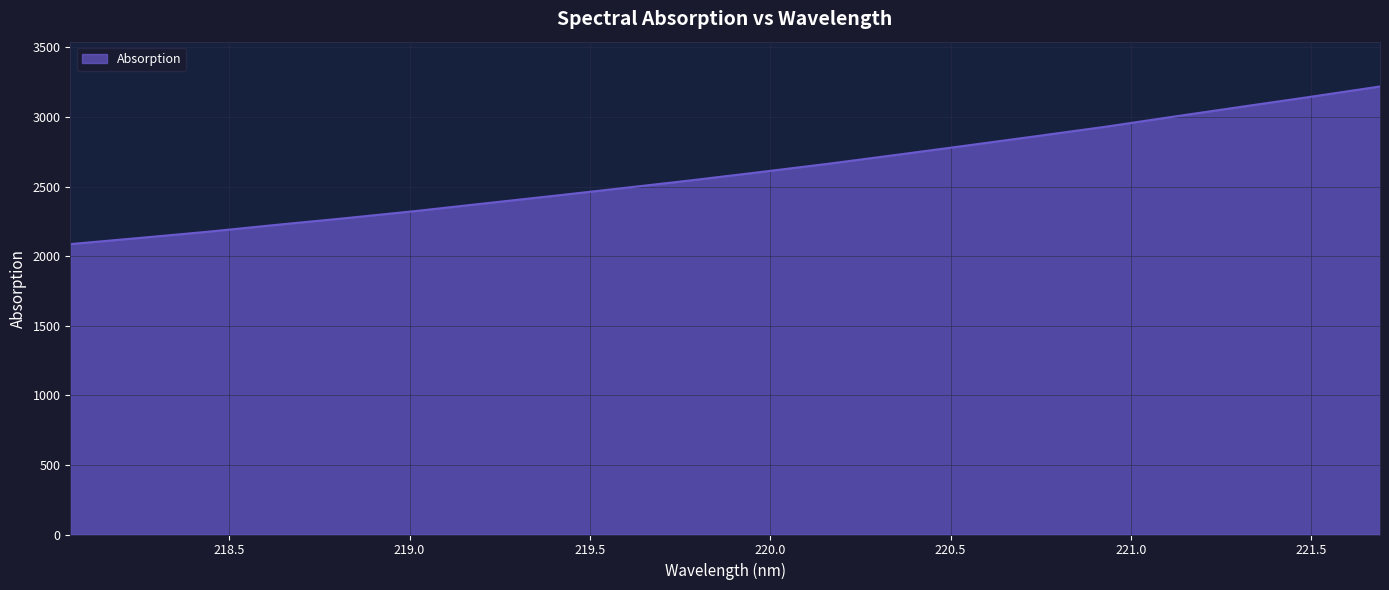

What is the average value?

2604.5